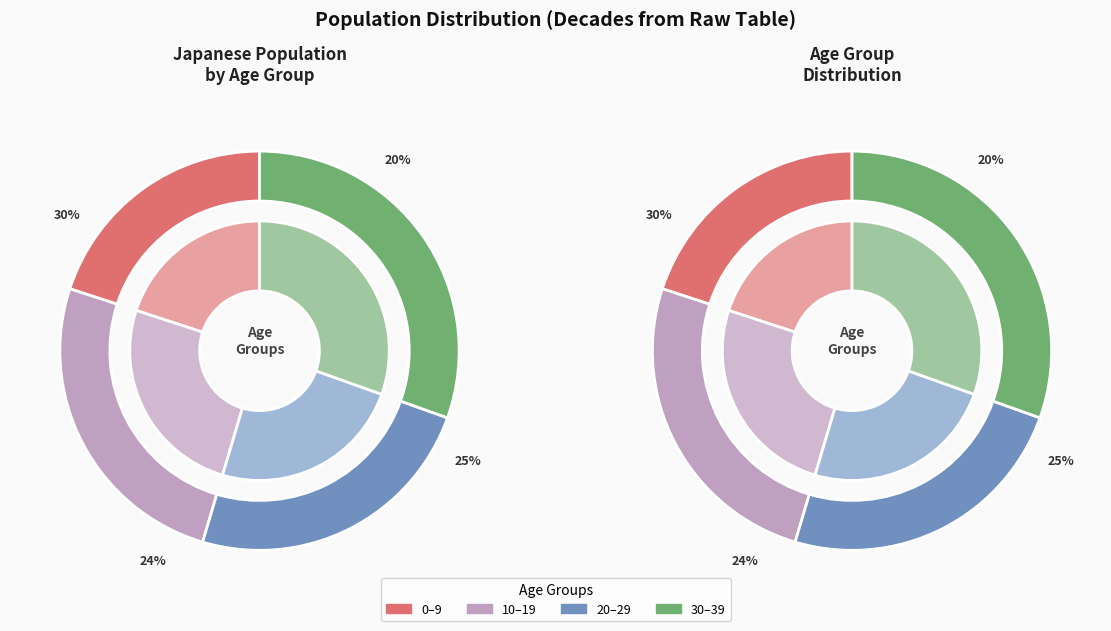

True or false: 10-19 accounts for 22% of the total.

False